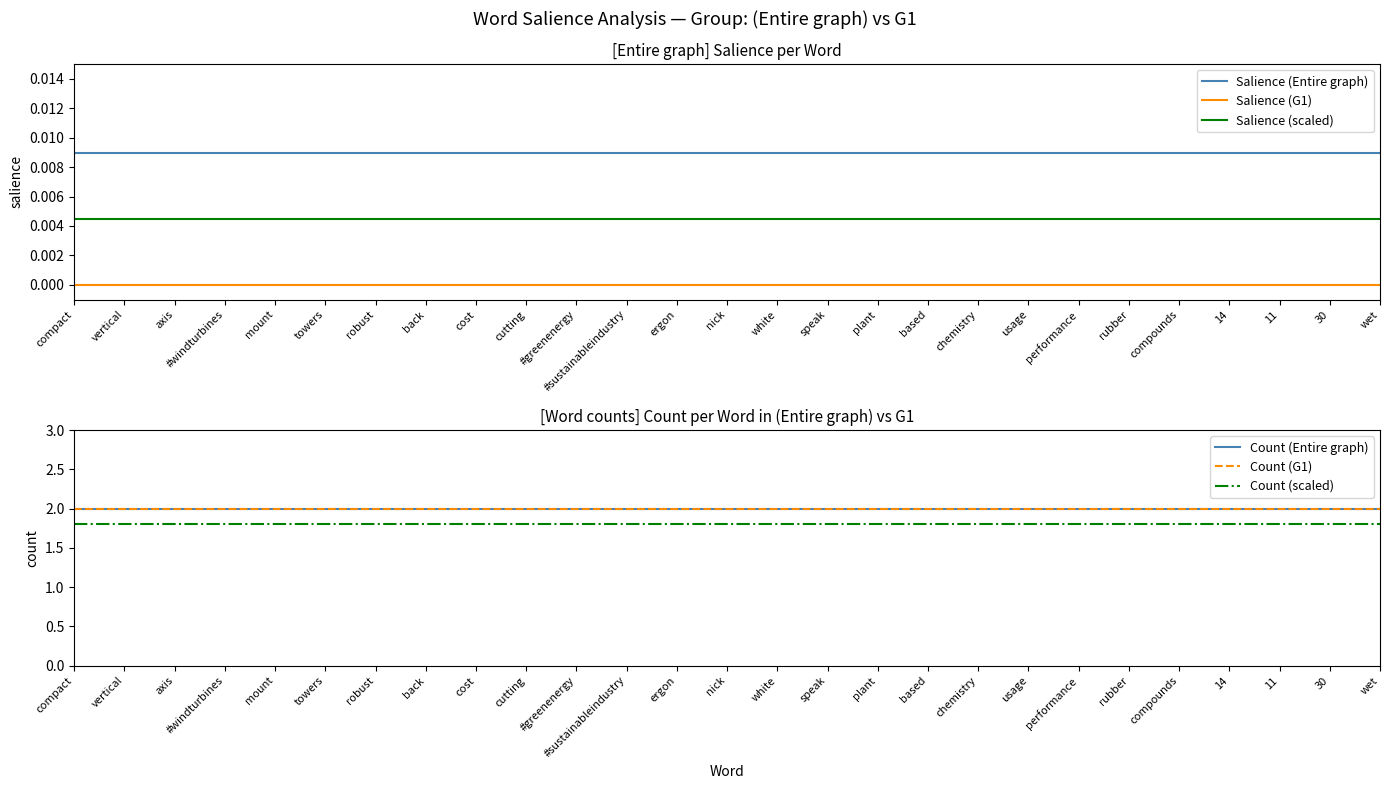

How many distinct data groups are displayed?

6